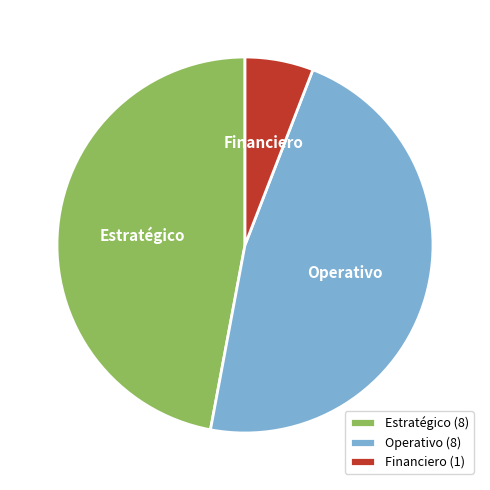

The Operativo slice represents 47% of the pie. True or false?

True